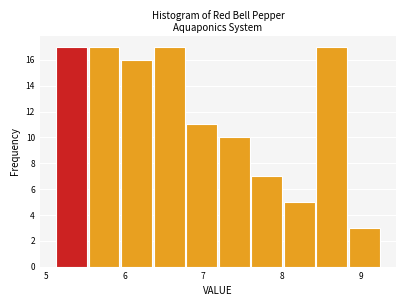

Reading left to right, transcribe this chart: for each bar, give the range it covers on the x-axis and its height. Neither the bar edges nor the heights are printed on the chart, so give them approximately, as read against the axes.

5.1 to 5.5: 17
5.5 to 6.0: 17
6.0 to 6.4: 16
6.4 to 6.8: 17
6.8 to 7.2: 11
7.2 to 7.6: 10
7.6 to 8.0: 7
8.0 to 8.4: 5
8.4 to 8.8: 17
8.8 to 9.3: 3